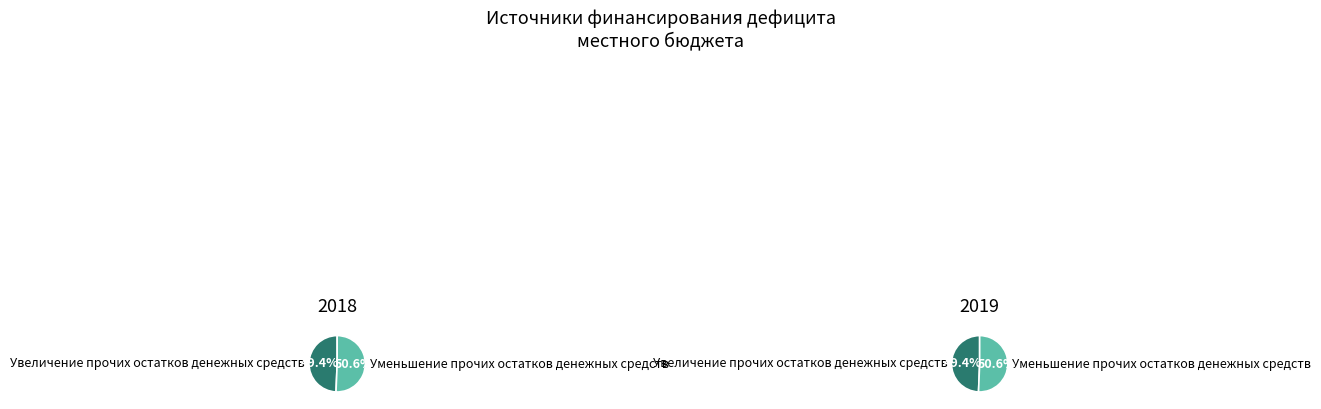

What is the ratio of the value at Увеличение прочих остатков денежных средств to the value at Уменьшение прочих остатков денежных средств?

1.0